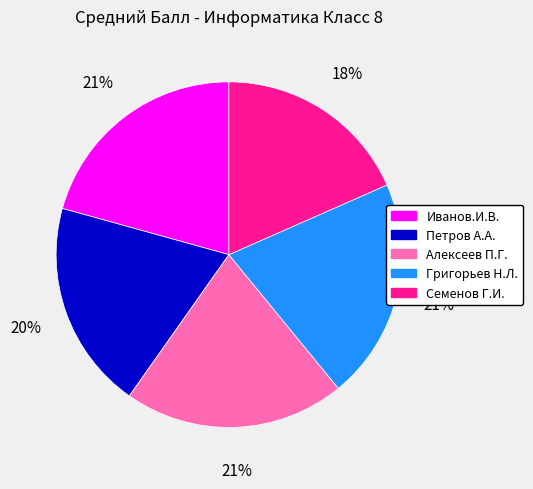

How many slices are in this pie chart?

5